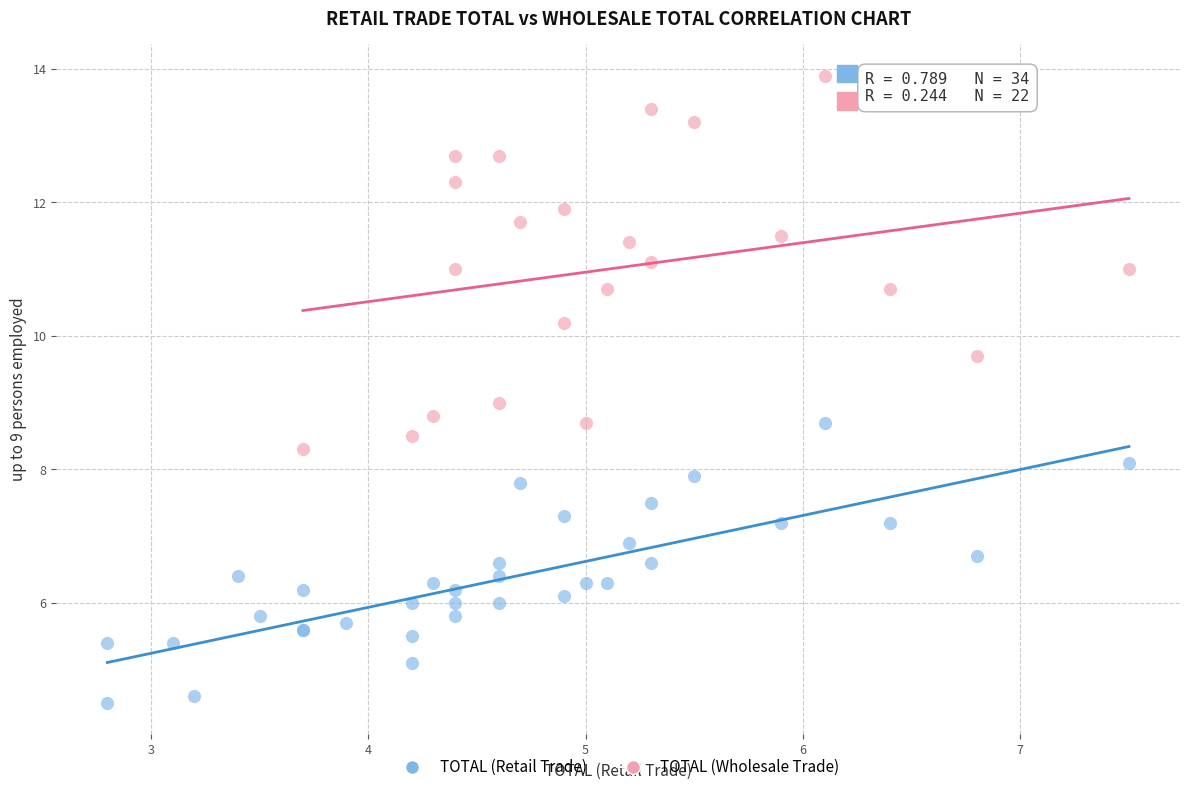

Which series reaches the maximum Y coordinate?

TOTAL (Wholesale Trade)